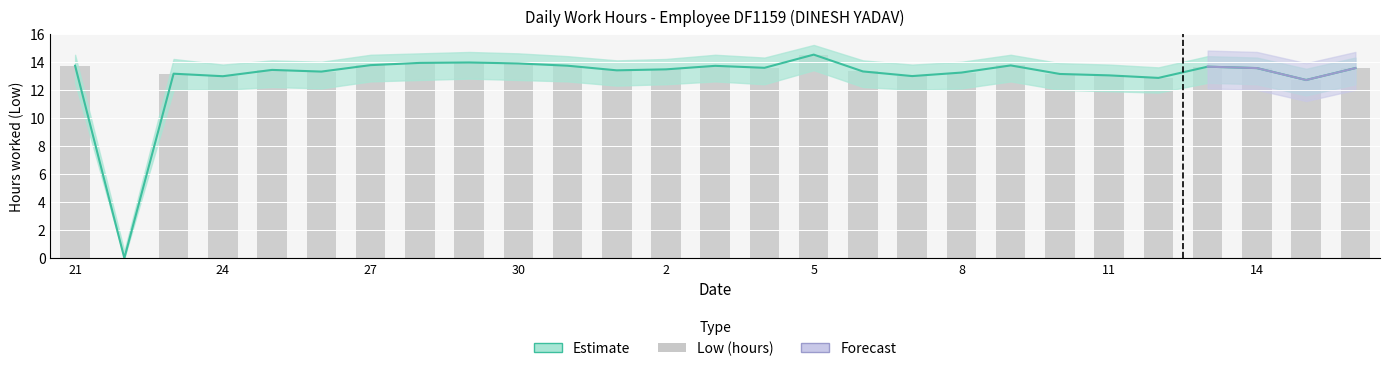

Is the value of Estimate (central) at 25 greater than the value of Low (work hours) at 11?

No